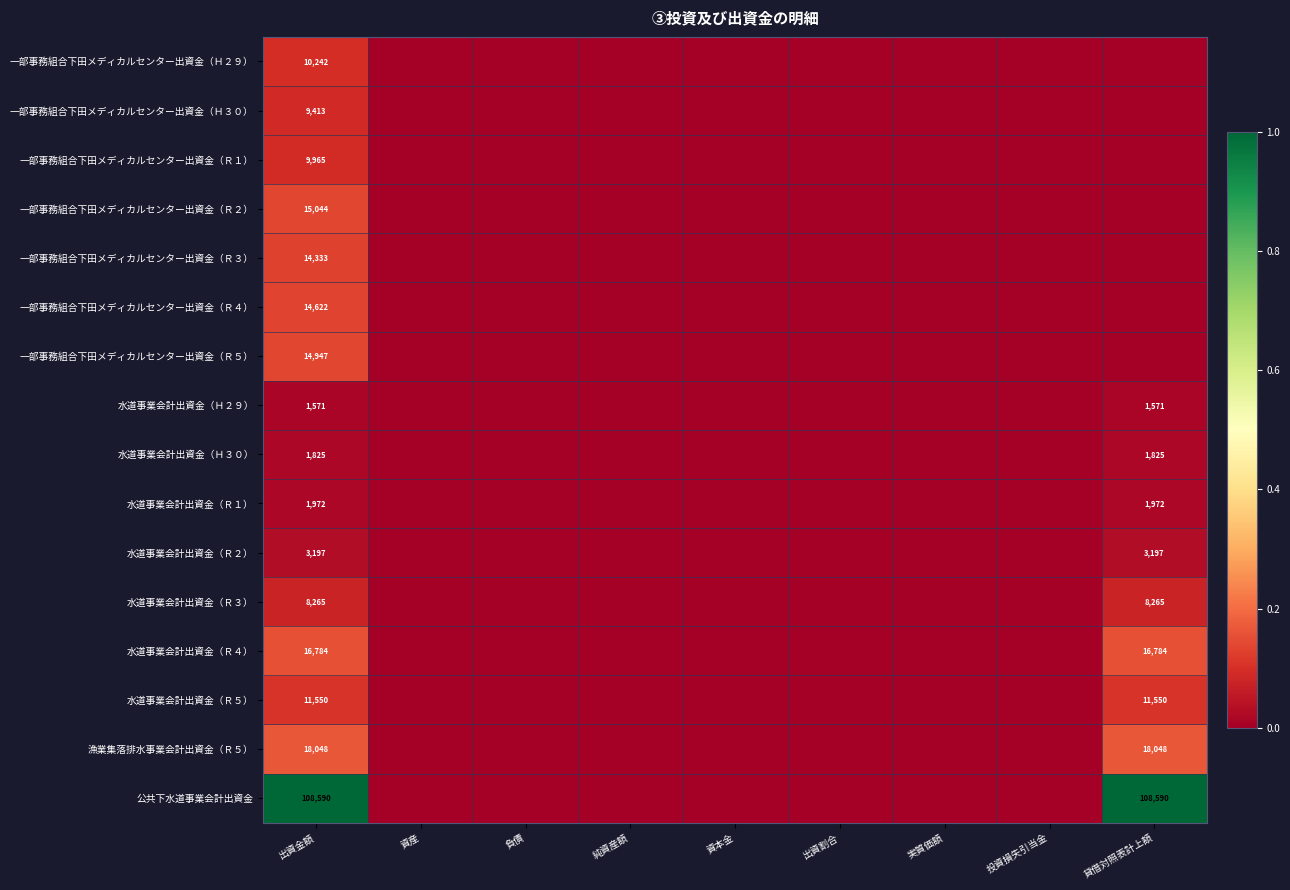

The value of 水道事業会計出資金（Ｒ４） at 貸借対照表計上額 is 16784. True or false?

True